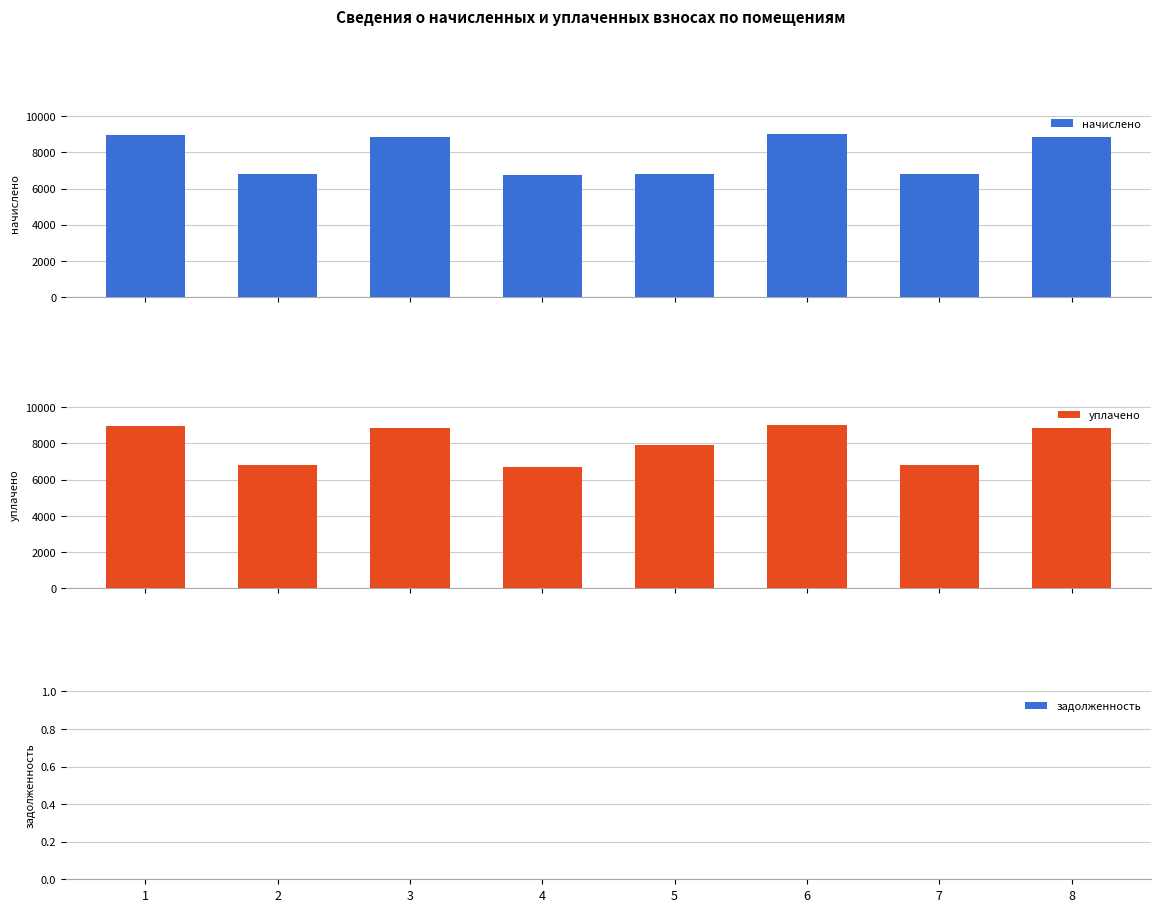

Reading right to left, extract all data points from this chart.

начислено: 8826.6	6822.7	9025.4	6806.2	6723.4	8859.6	6789.6	8942.4
уплачено: 8826.6	6822.7	9025.4	7898.2	6723.4	8859.6	6789.6	8942.4
задолженность: 0.0	0.0	0.0	0.0	0.0	0.0	0.0	0.0